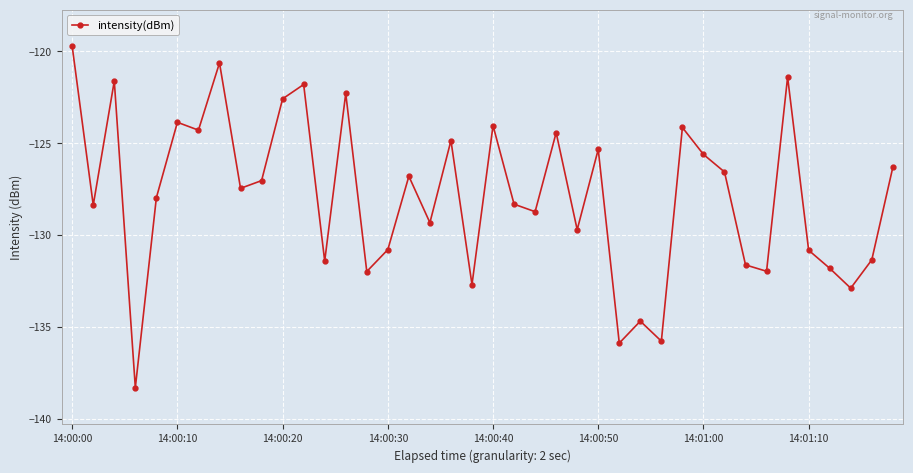

True or false: there are more than 1 points higher than both neighbors.

True